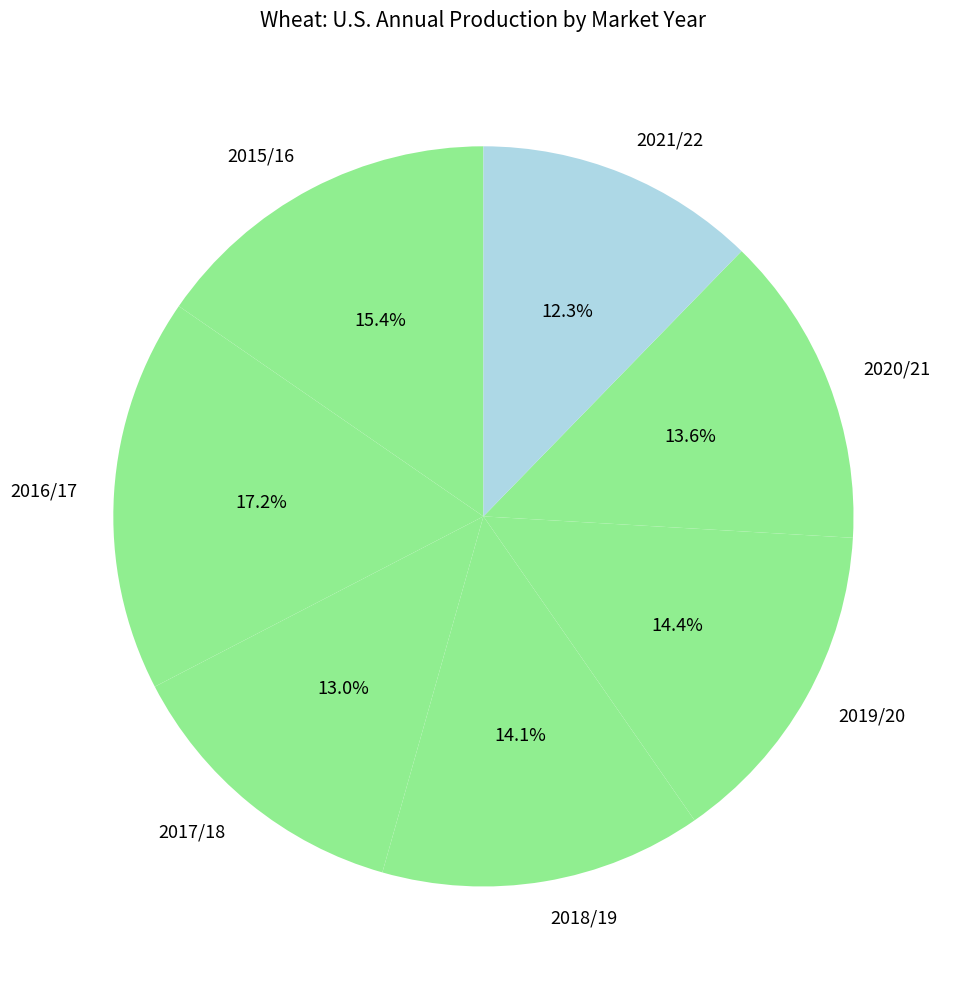

What is the total percentage of 2021/22 and 2020/21?

25.9%